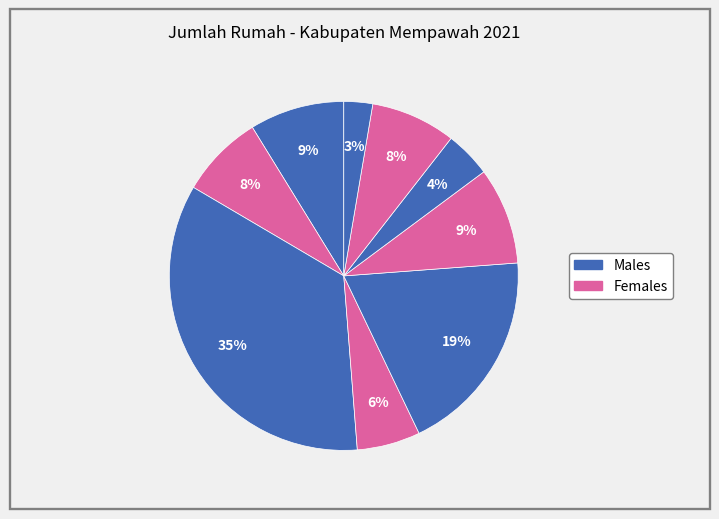

Count the number of slices in the pie.

9